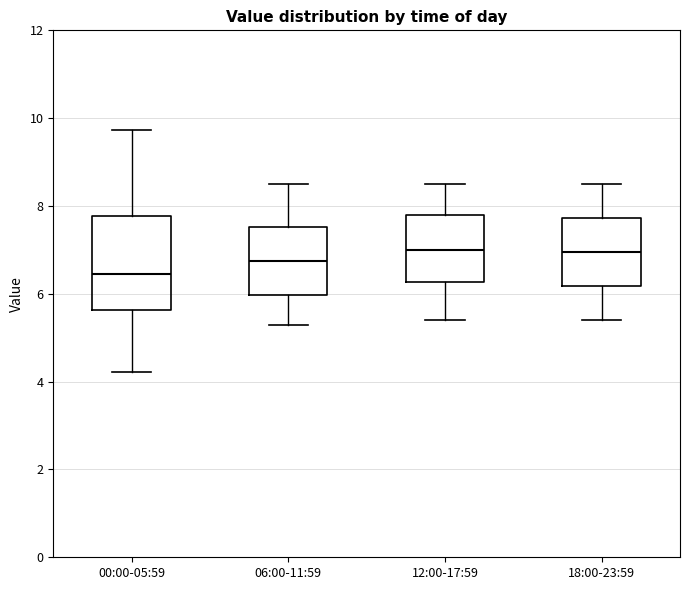

Reading left to right, read every box against the y-axis: the position of its median line, the range the box covers, and the ends of its whiskers. The values are not printed on the chart, so give them approximately, as read against the axis.

00:00-05:59: median 6.4, box 5.6 to 7.8, whiskers 4.2 to 9.8
06:00-11:59: median 6.8, box 6.0 to 7.6, whiskers 5.4 to 8.6
12:00-17:59: median 7.0, box 6.2 to 7.8, whiskers 5.4 to 8.6
18:00-23:59: median 7.0, box 6.2 to 7.8, whiskers 5.4 to 8.6